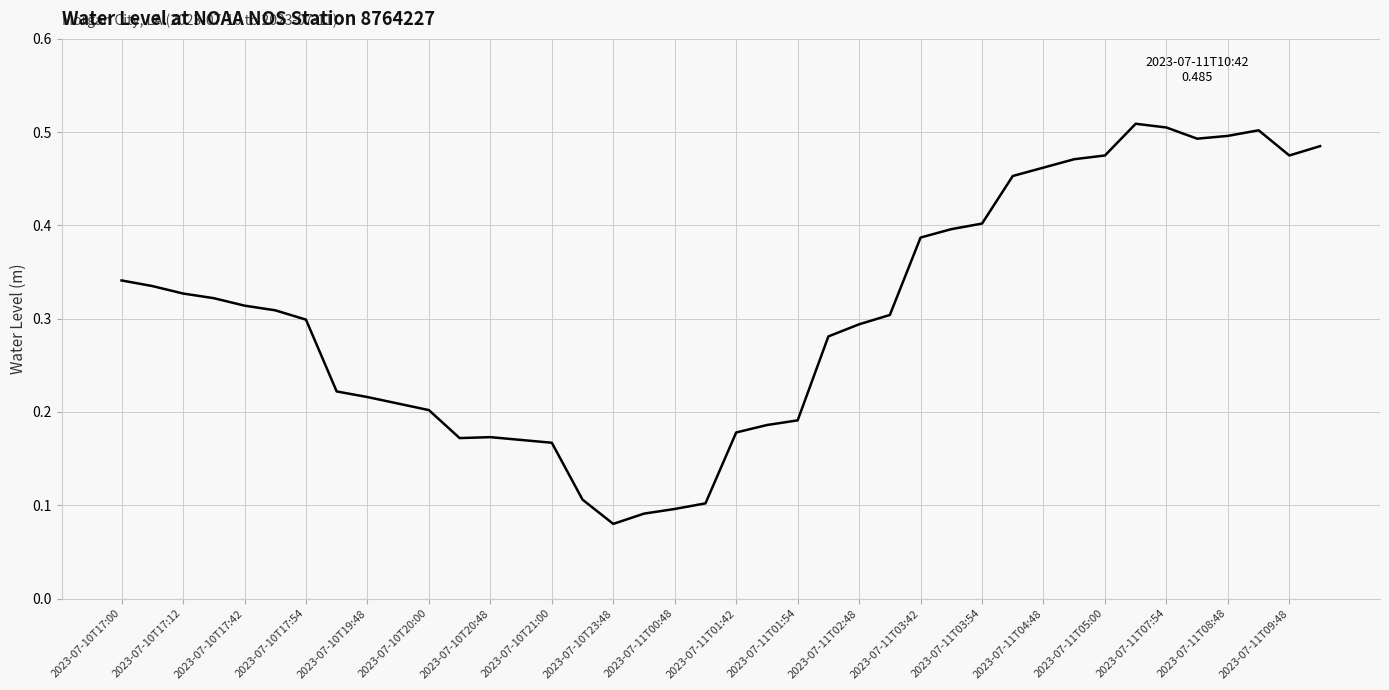

Count the number of categories in the chart.

40